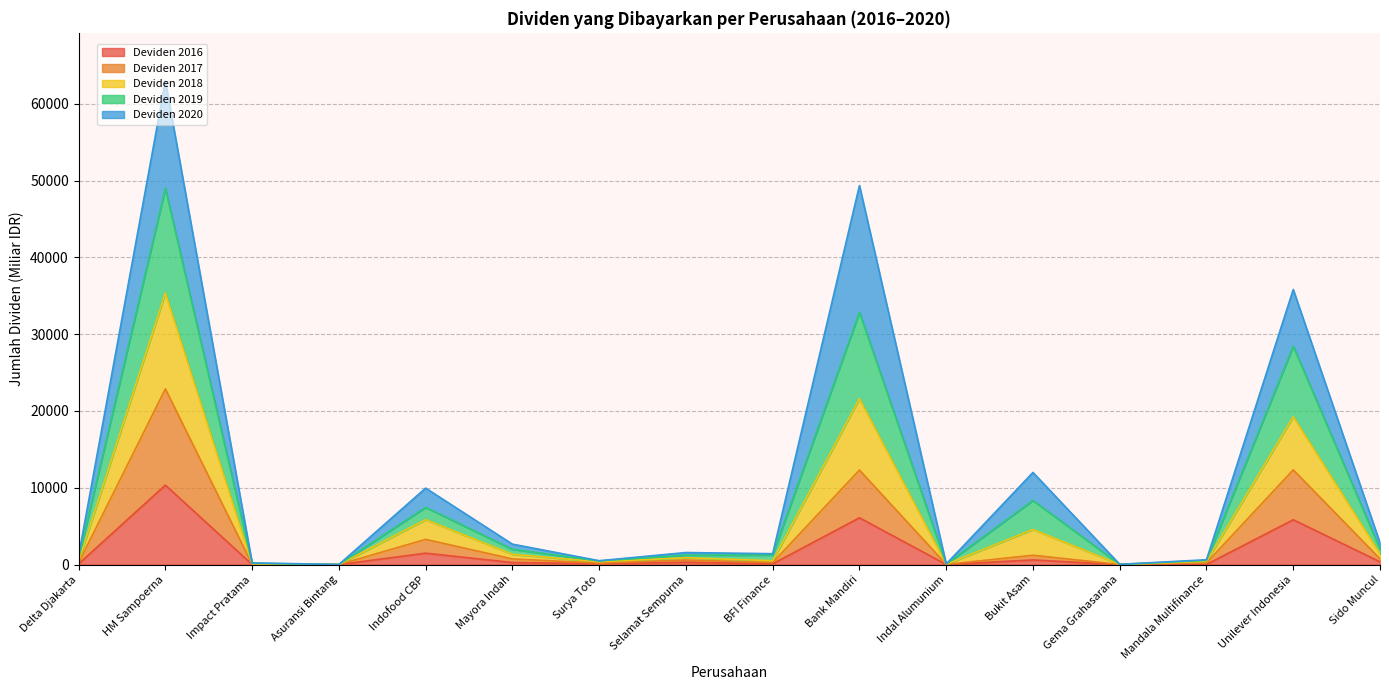

At how many categories does at least one series exceed 33196?

3